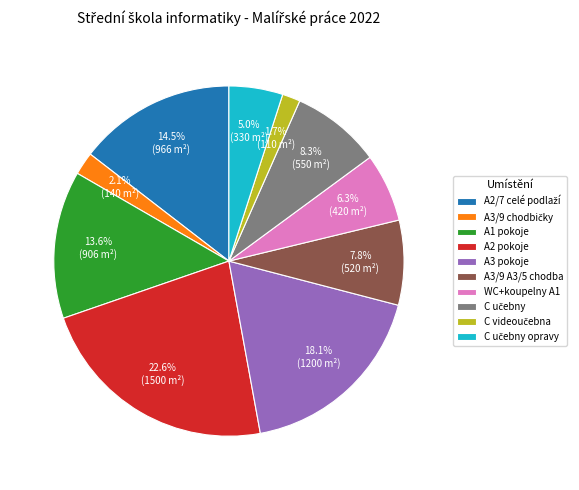

What percentage is the A1 pokoje slice, to the nearest percent?

14%